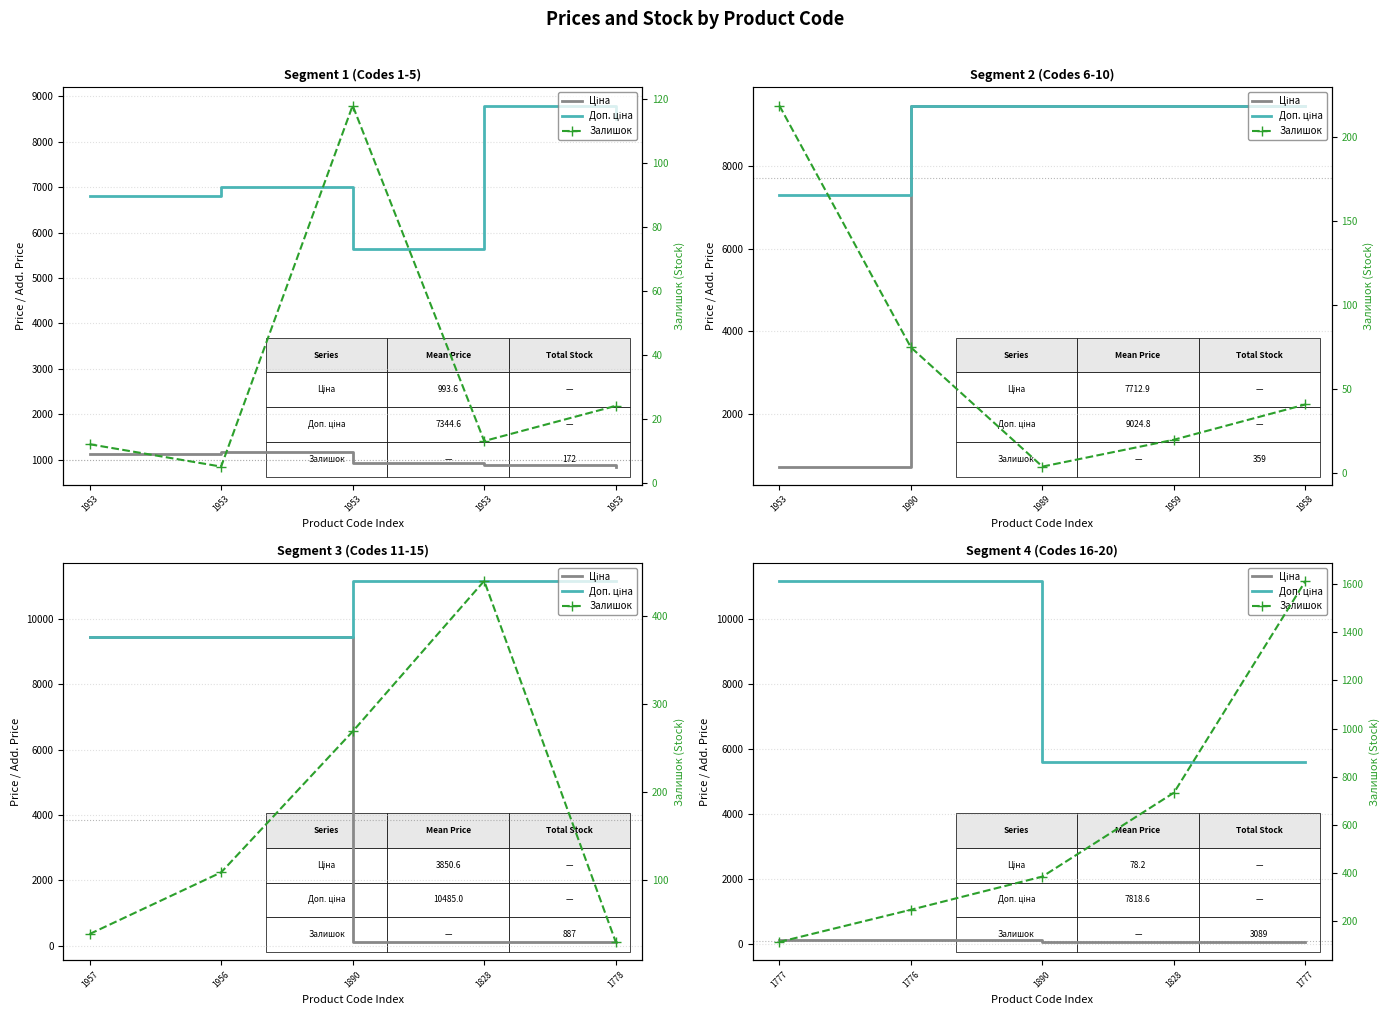

Rank the series at 1953 from highest to lowest value.

Доп. ціна, Залишок, Ціна